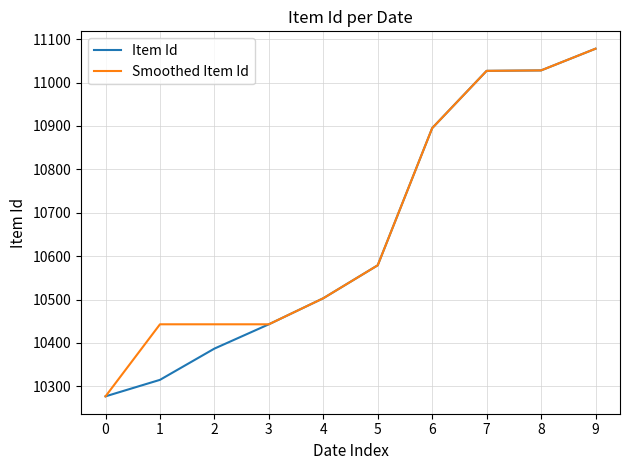

Count the number of data series in this chart.

2